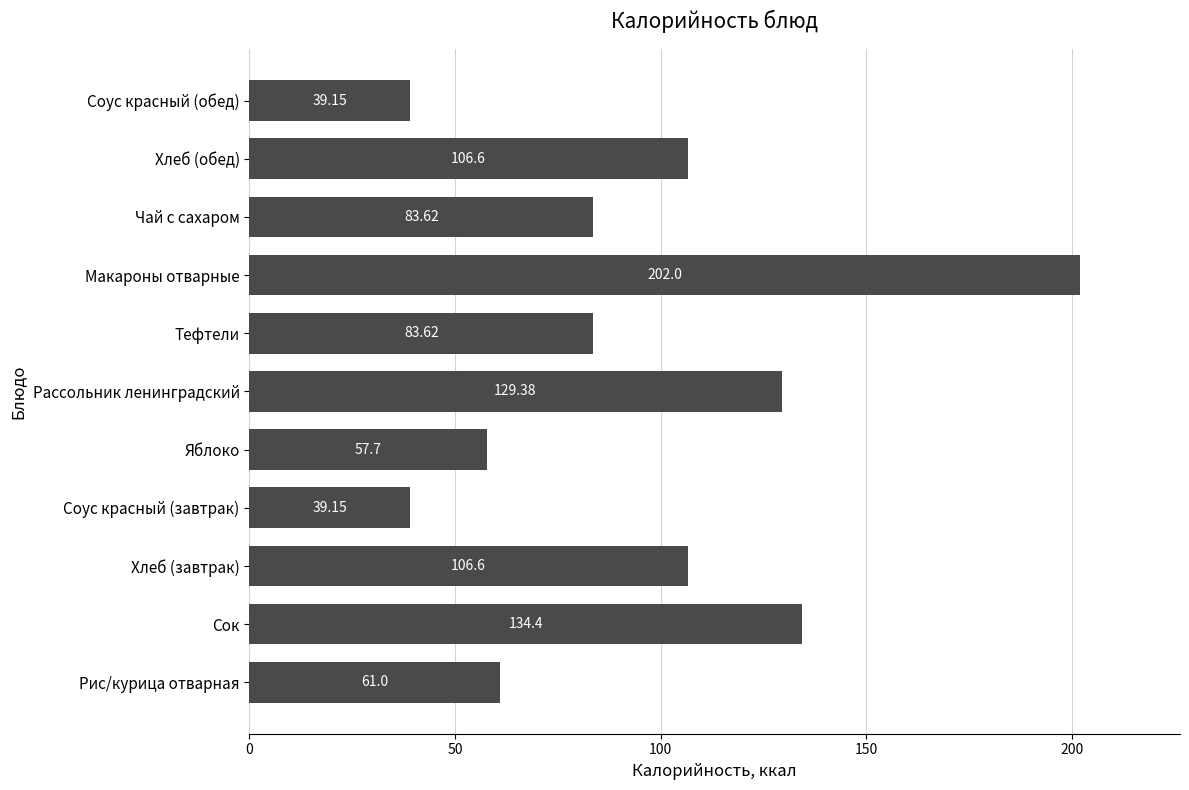

Where is the data nearest to the value 120?

Рассольник ленинградский